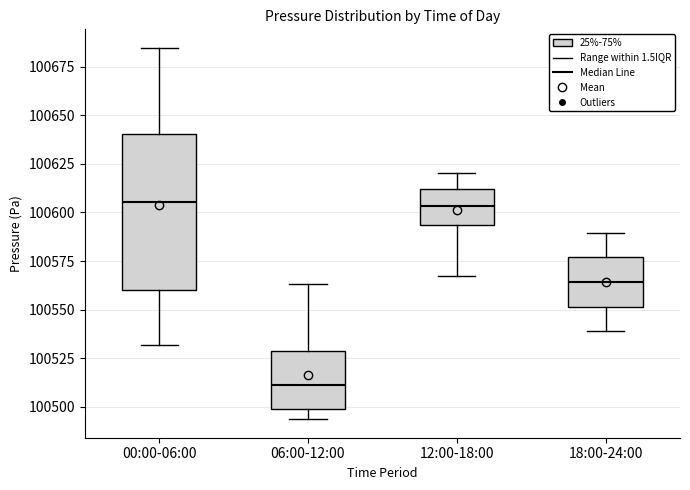

Where is the lower edge of the box for 12:00-18:00 on the y-axis? The values are not printed on the chart, so give them approximately, as read against the axis.

100595